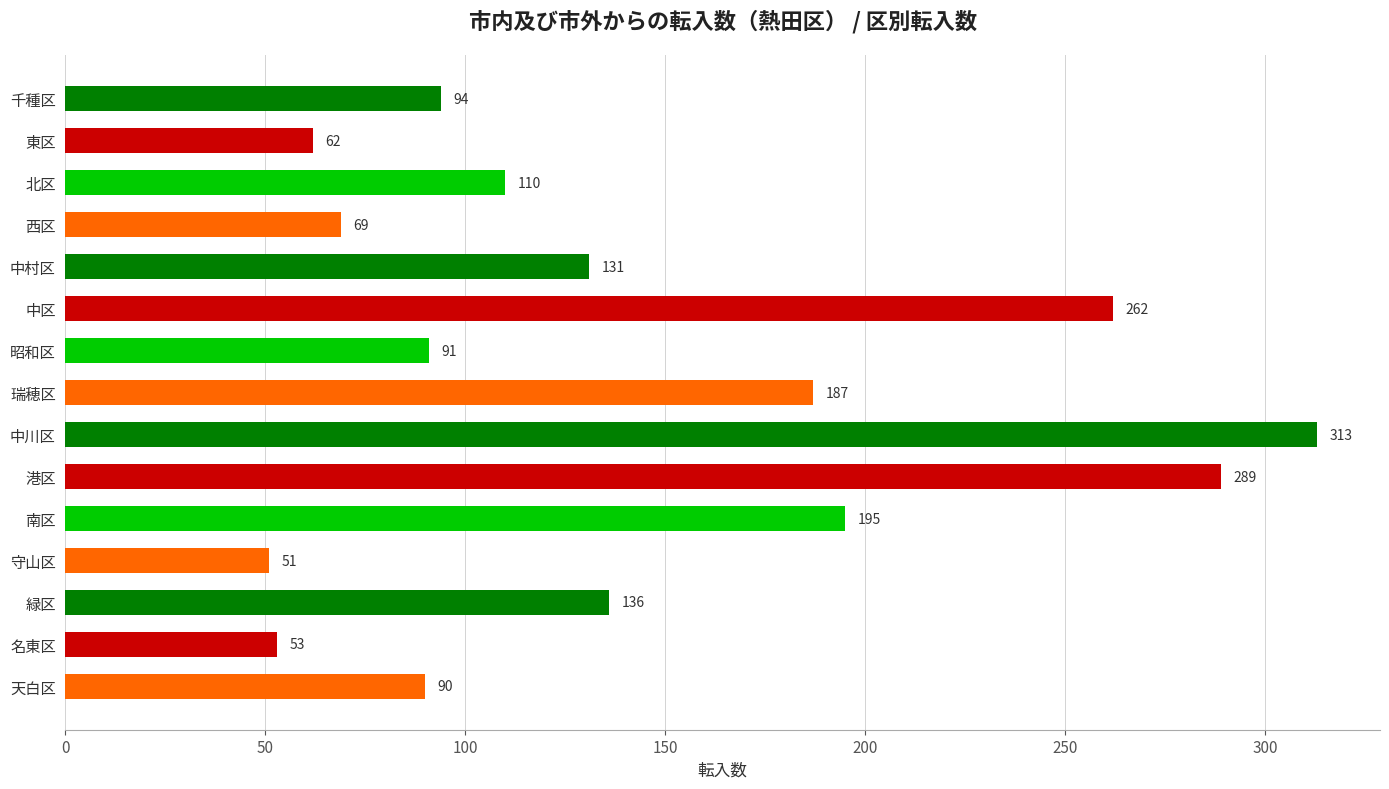

What is the difference between the maximum and minimum values?

262